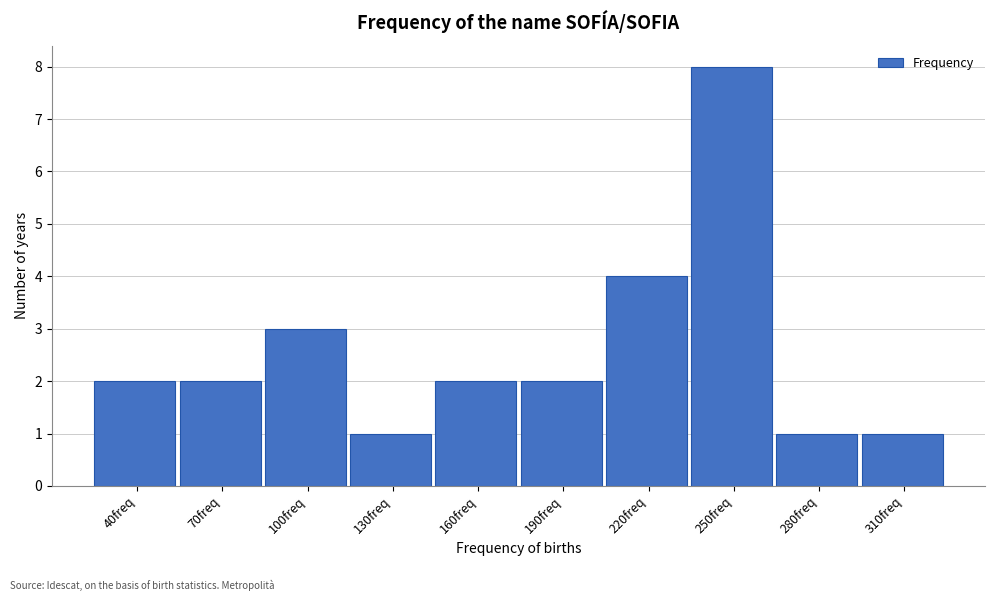

Reading left to right, transcribe all the data shown in this chart.

40freq=2	70freq=2	100freq=3	130freq=1	160freq=2	190freq=2	220freq=4	250freq=8	280freq=1	310freq=1